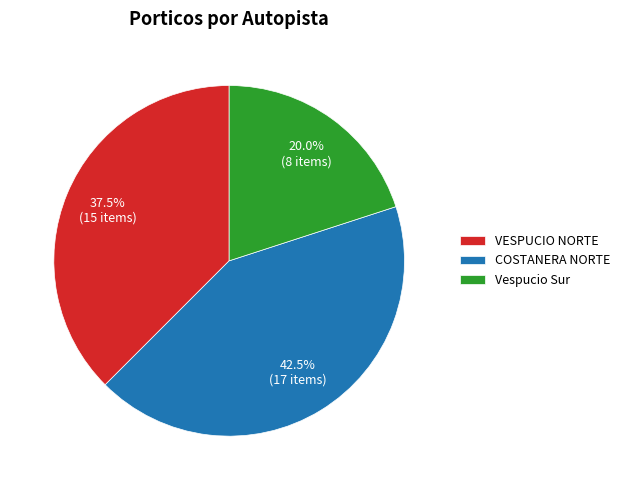

What is the smallest slice in the pie chart?

Vespucio Sur